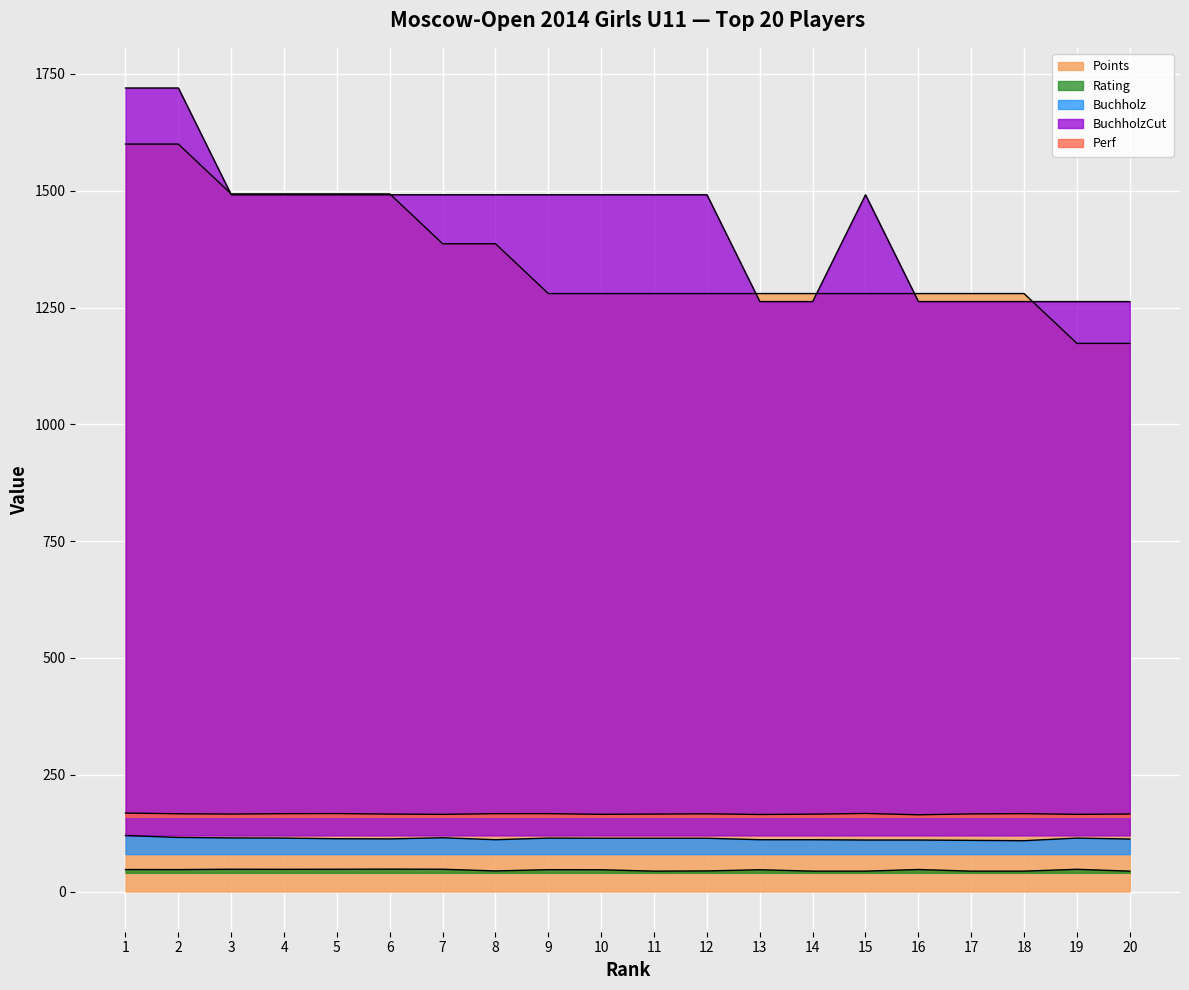

Which series has the widest spread of values?

BuchholzCut